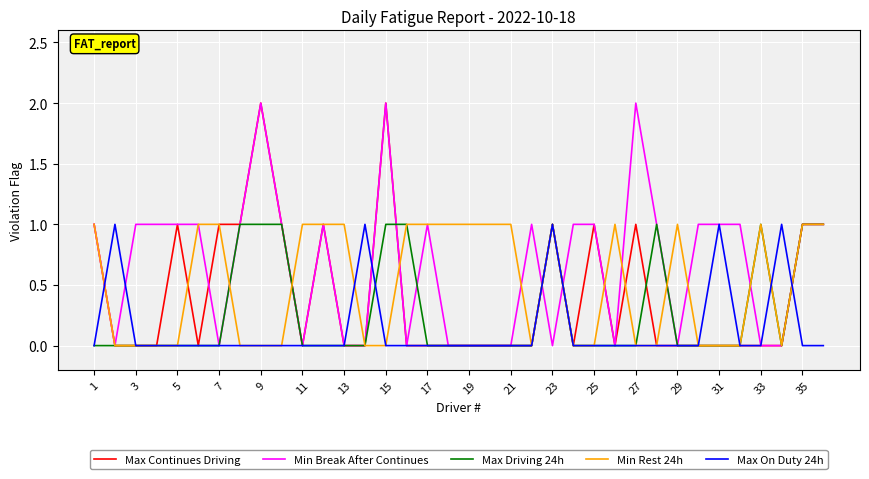

Which series has the largest total across all categories?

Min Break After Continues